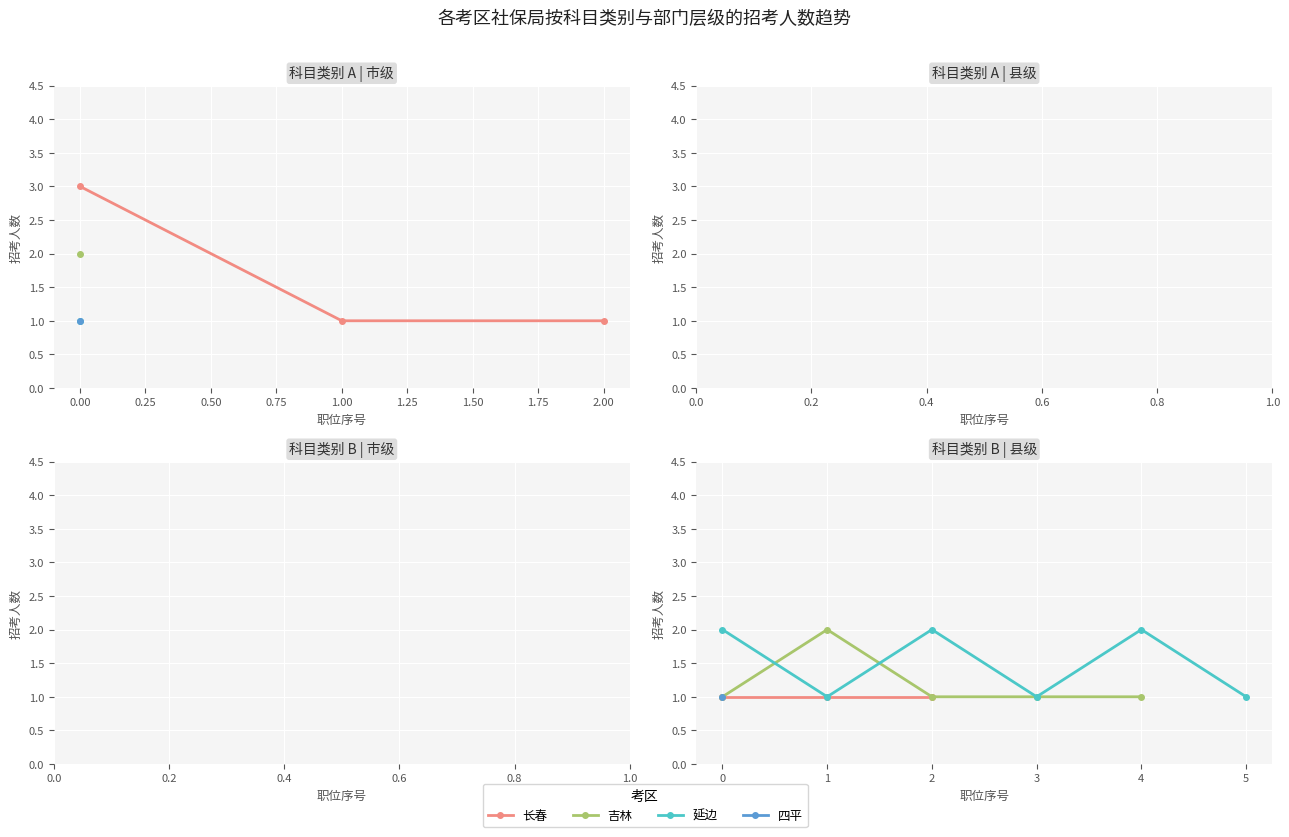

What is the greatest value displayed?

3